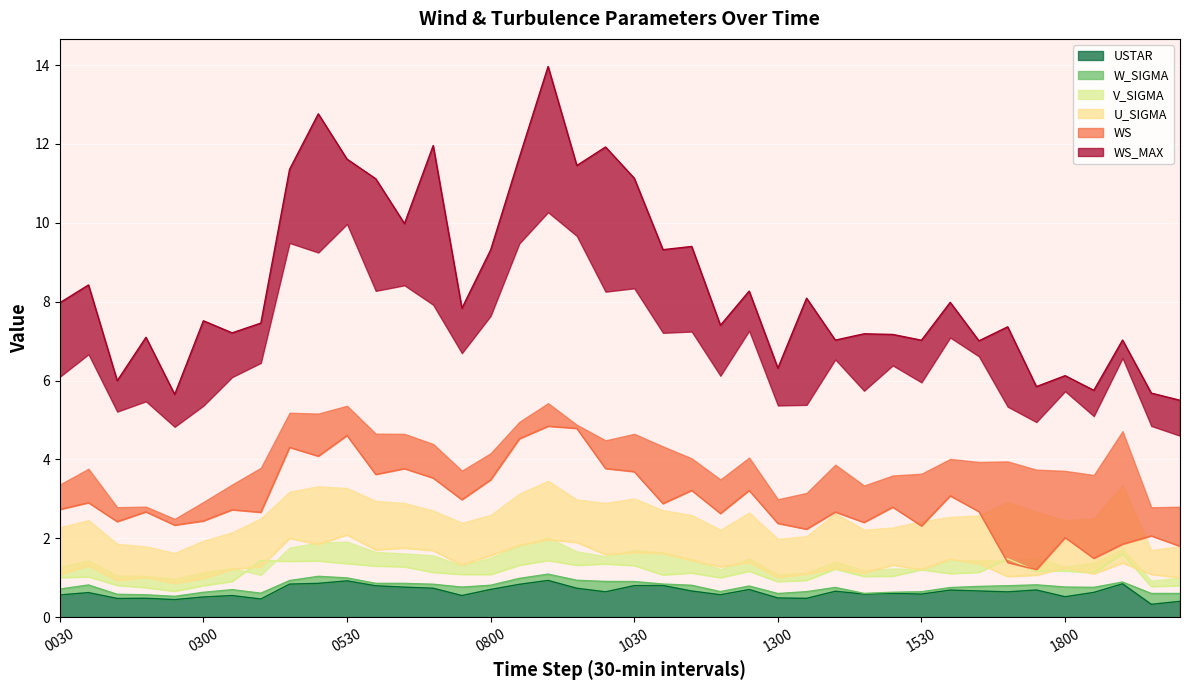

What are all the series names shown in the legend?

WS, WS_MAX, U_SIGMA, V_SIGMA, W_SIGMA, USTAR